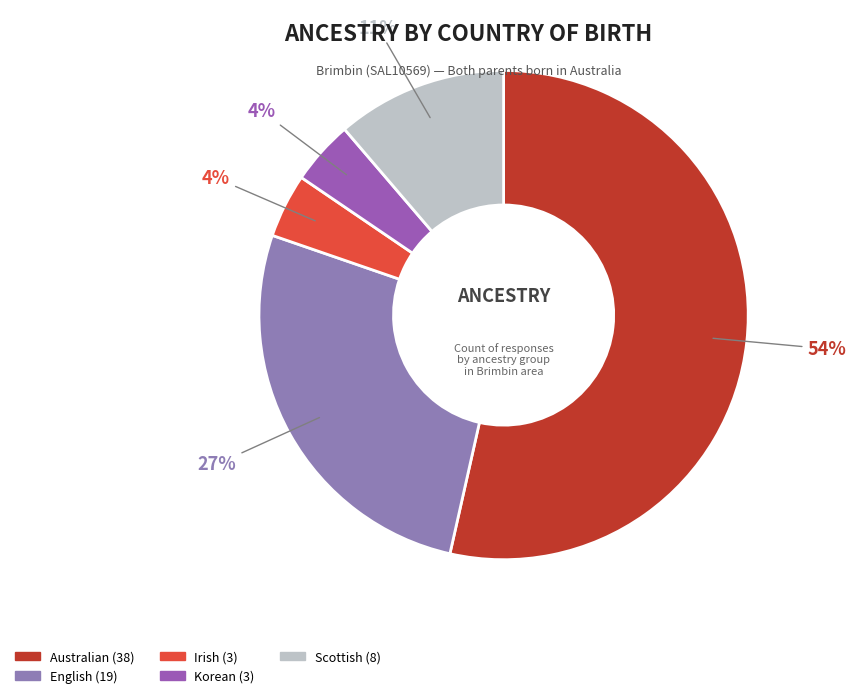

Approximately how many times larger is the value at English compared to Scottish?

2.4